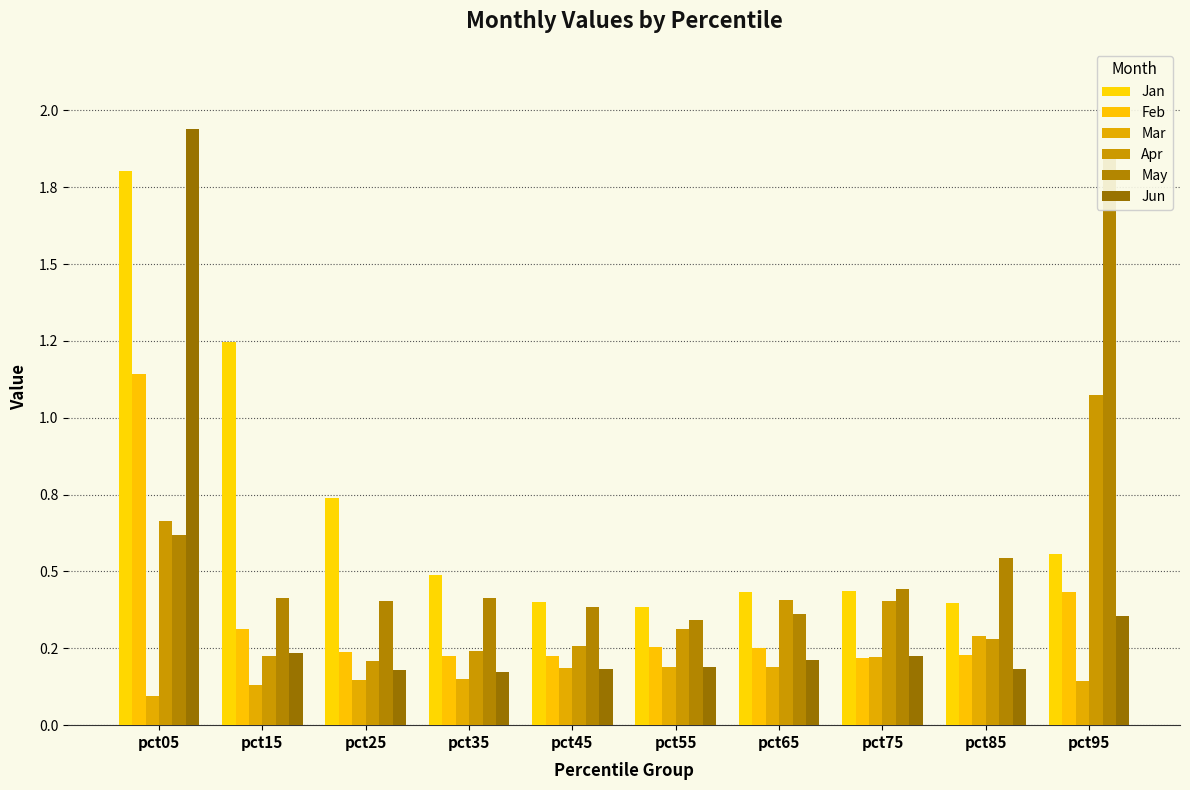

What is the value of the Jun bar at the 1st from the left?

1.9